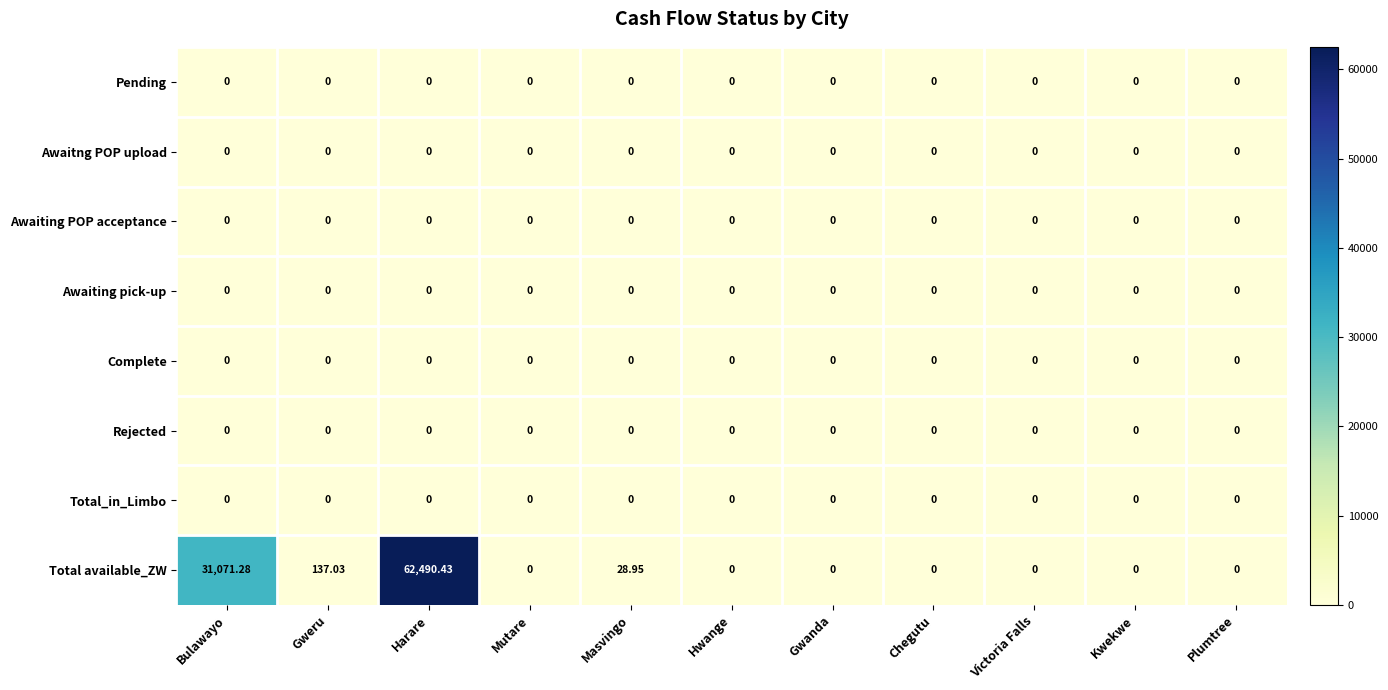

Which series has the largest range (max minus min)?

Total available_ZW